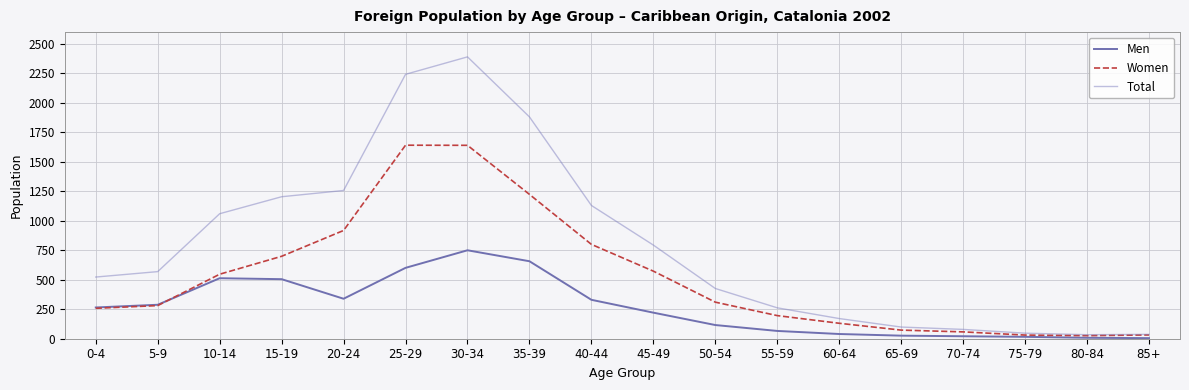

Where is Total nearest to the value 1212?

15-19